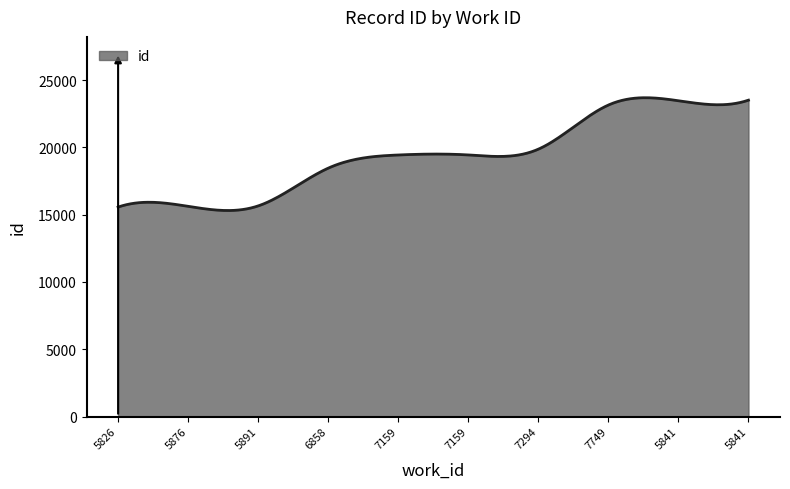

Count the number of data series in this chart.

1